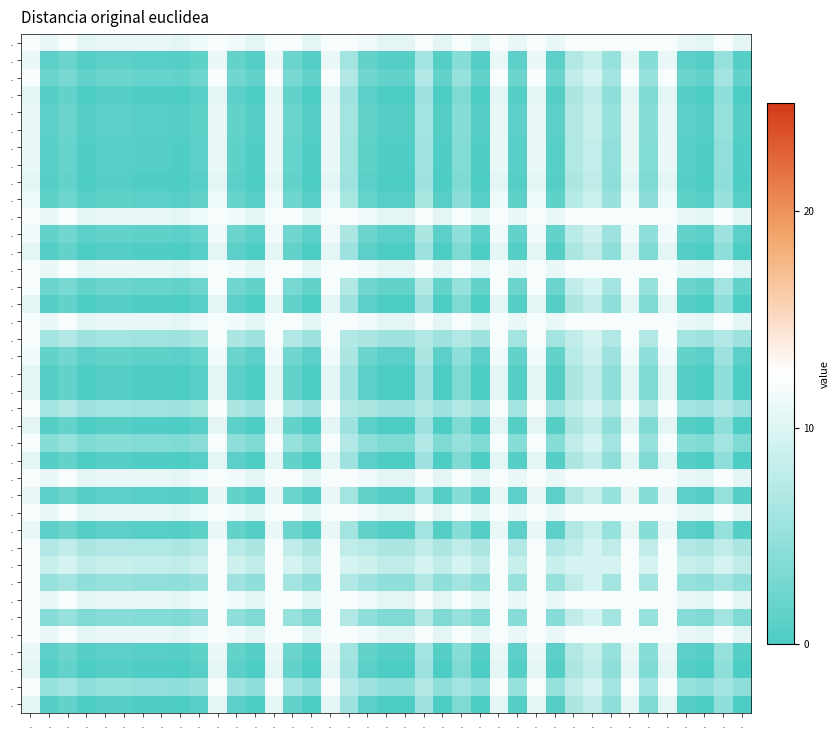

What is the spread (max minus min) of values at .?

1.5